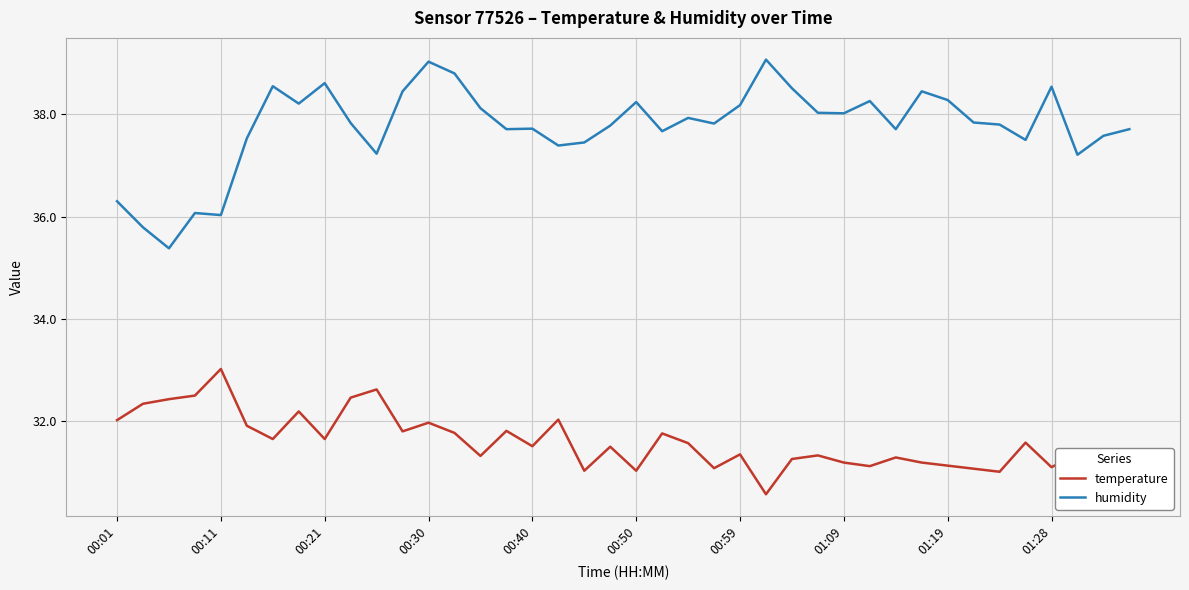

What is the difference between the maximum and minimum values in the humidity series?

3.7